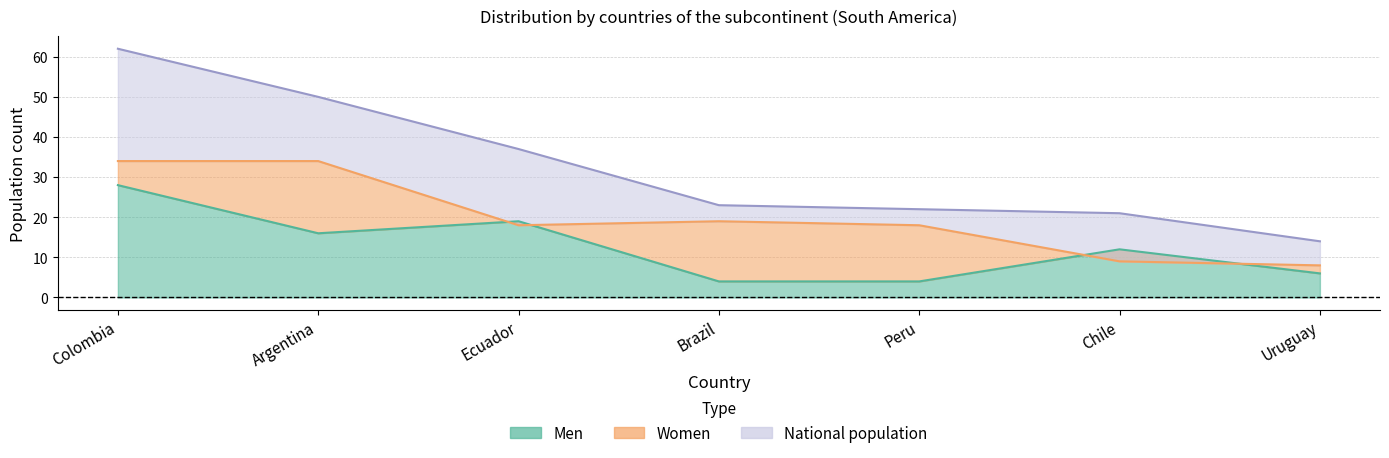

Between Ecuador and Brazil, which is larger?

Ecuador